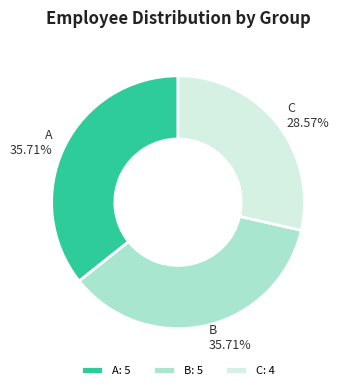

What percentage is the A slice, to the nearest percent?

36%